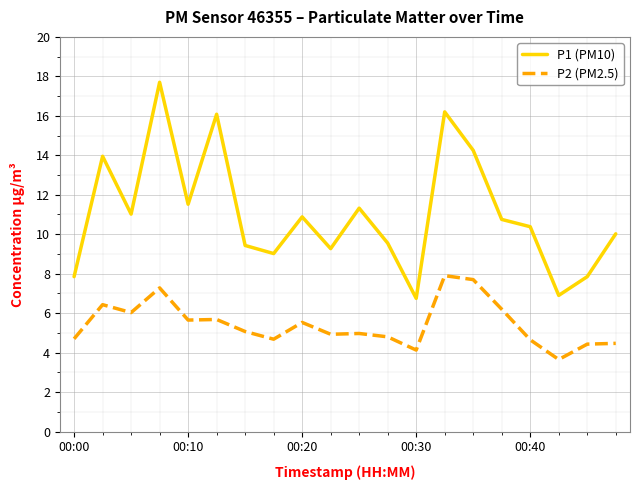

What is the highest value of the P2 (PM2.5) series?

7.9